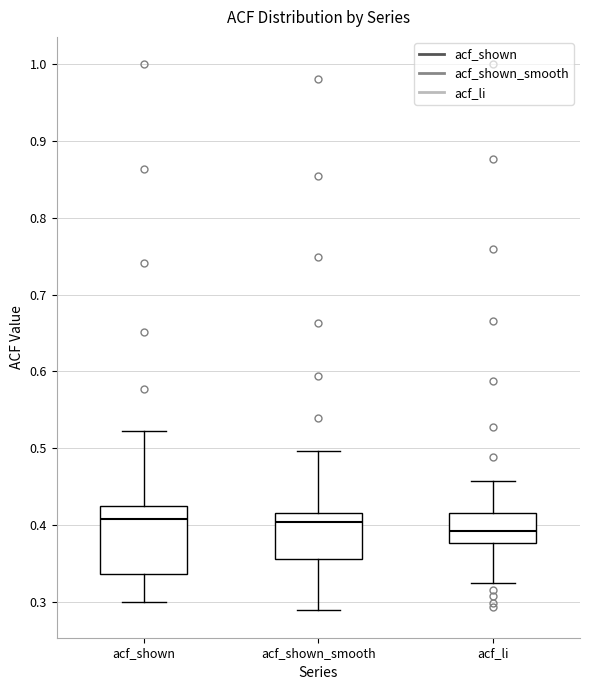

Reading left to right, read every box against the y-axis: the position of its median line, the range the box covers, and the ends of its whiskers. The values are not printed on the chart, so give them approximately, as read against the axis.

acf_shown: median 0.41, box 0.34 to 0.43, whiskers 0.30 to 0.52
acf_shown_smooth: median 0.40, box 0.36 to 0.42, whiskers 0.29 to 0.50
acf_li: median 0.39, box 0.38 to 0.42, whiskers 0.33 to 0.46